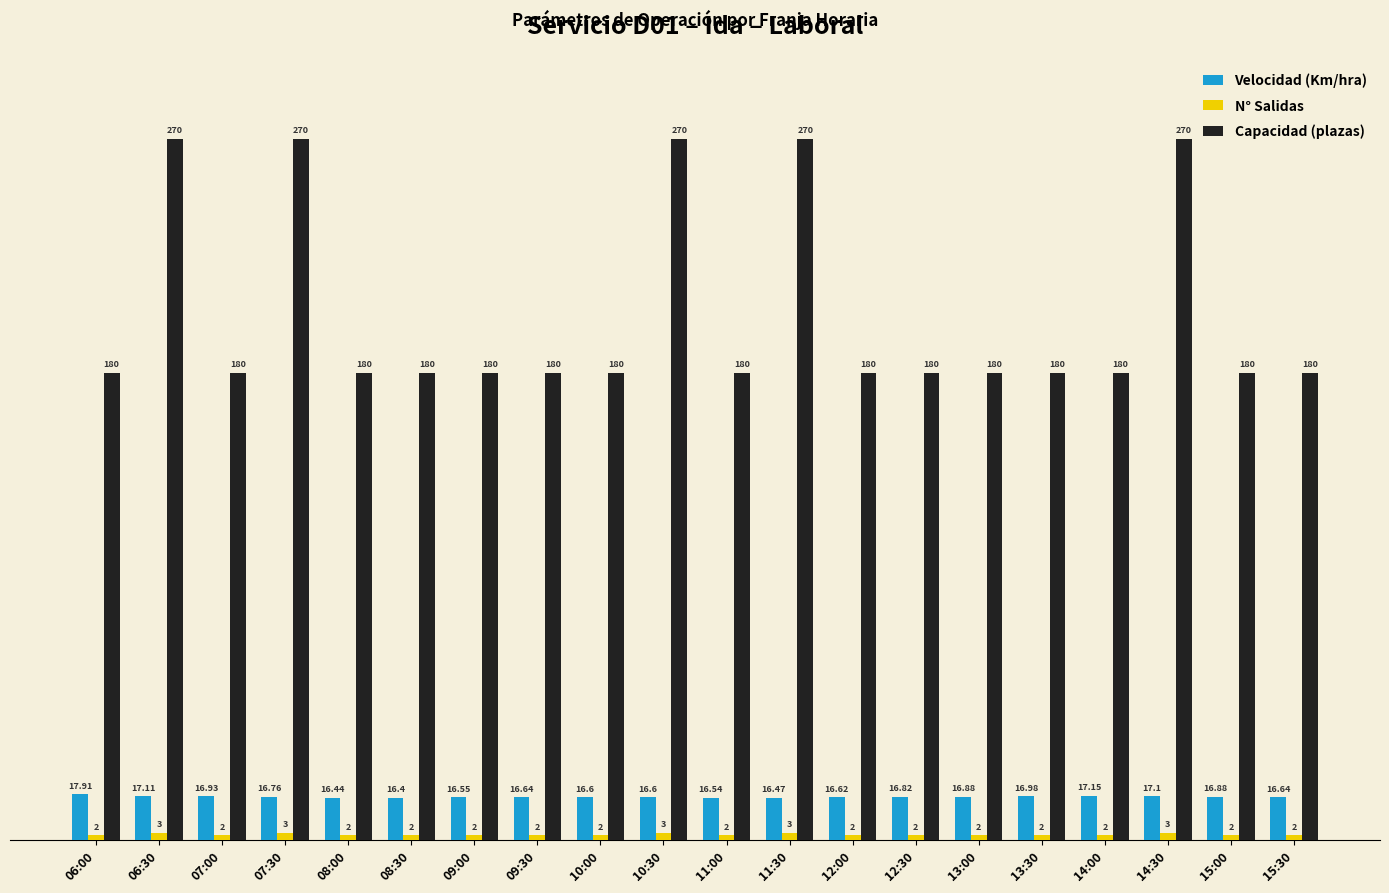

What position from the right is 07:30?

17